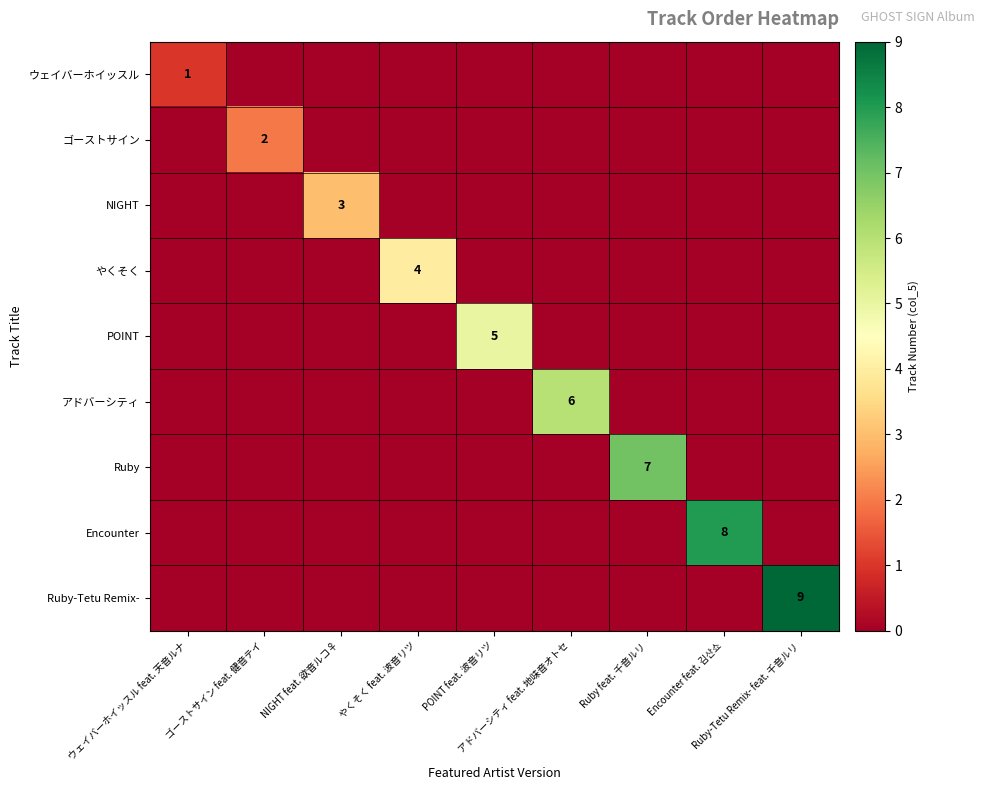

Which series changed the most between やくそく feat. 波音リツ and Ruby-Tetu Remix- feat. 千音ルリ?

Ruby-Tetu Remix-